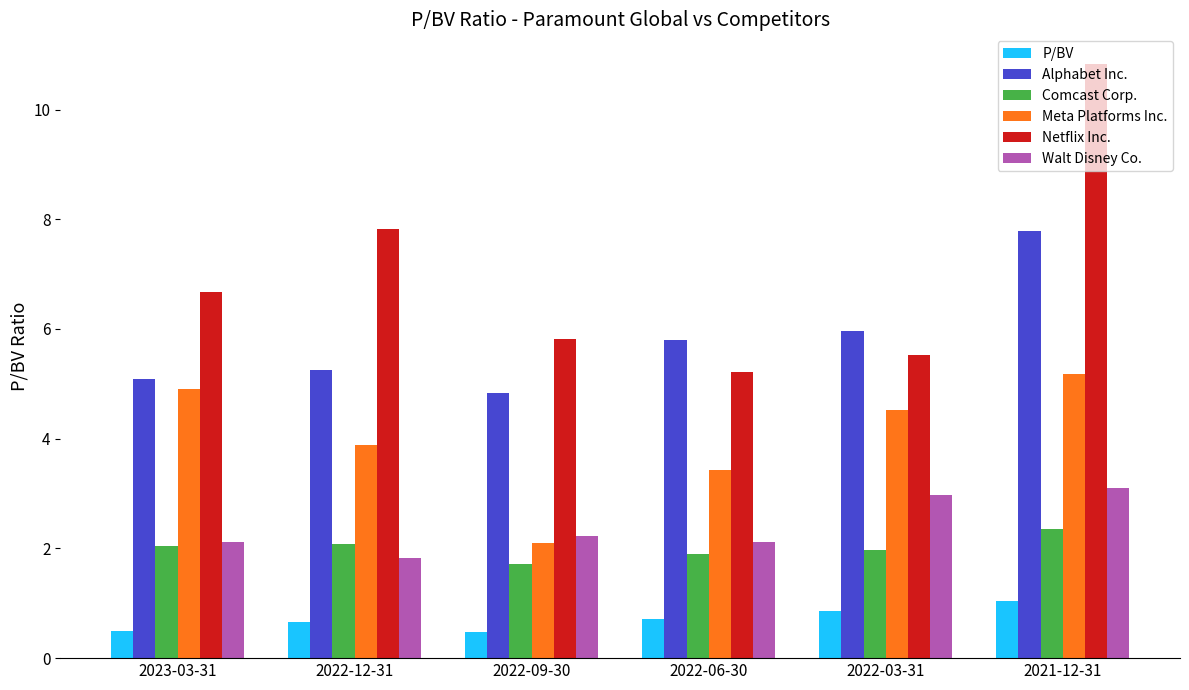

Where does the Walt Disney Co. series first go above 2?

2023-03-31